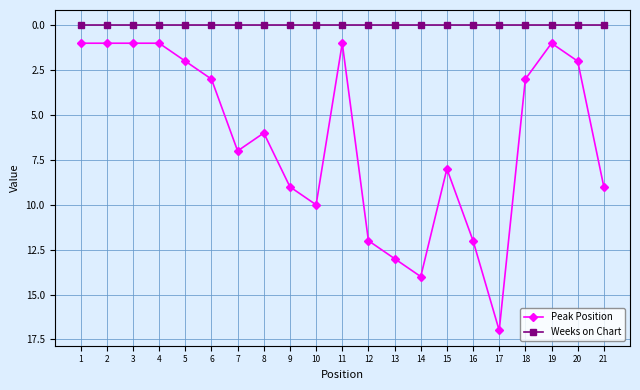

What is the difference between the Peak Position values at 20 and 9?

7